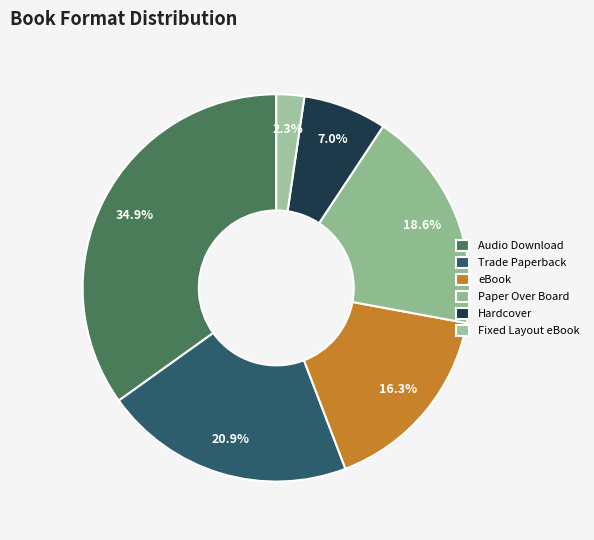

To the nearest percent, what portion does Trade Paperback represent?

21%